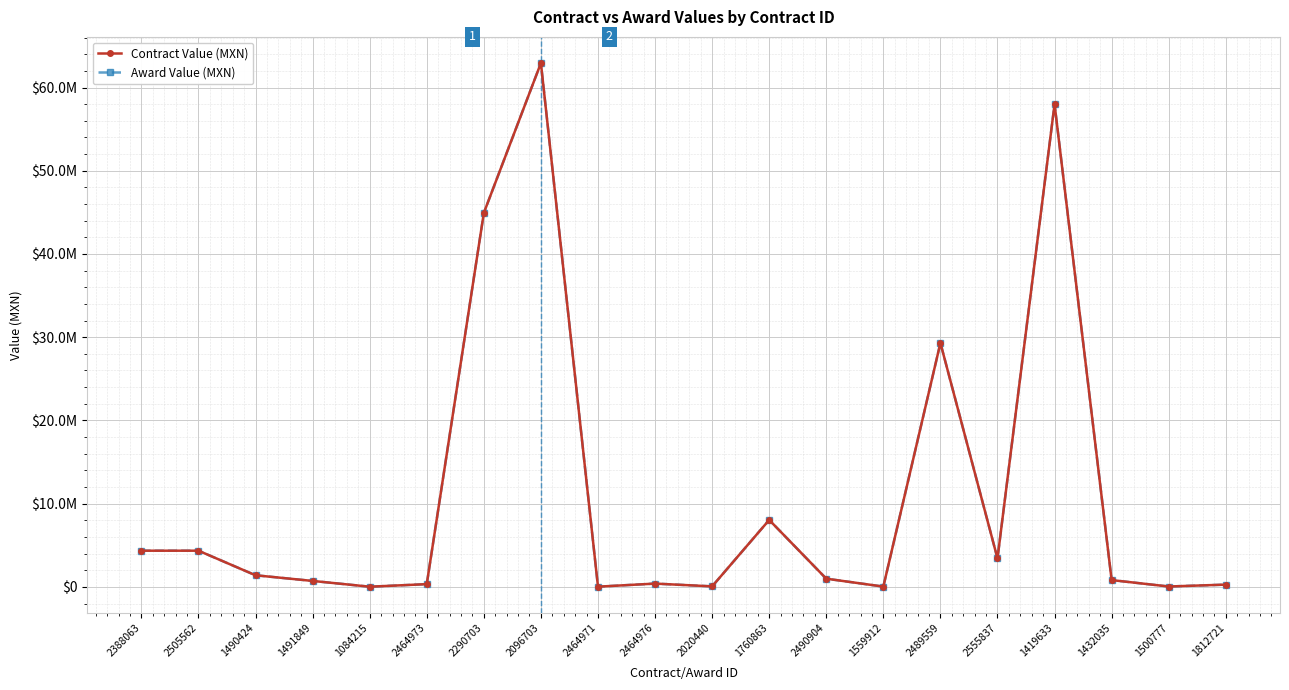

At which category does the chart reach its peak across all series?

2096703